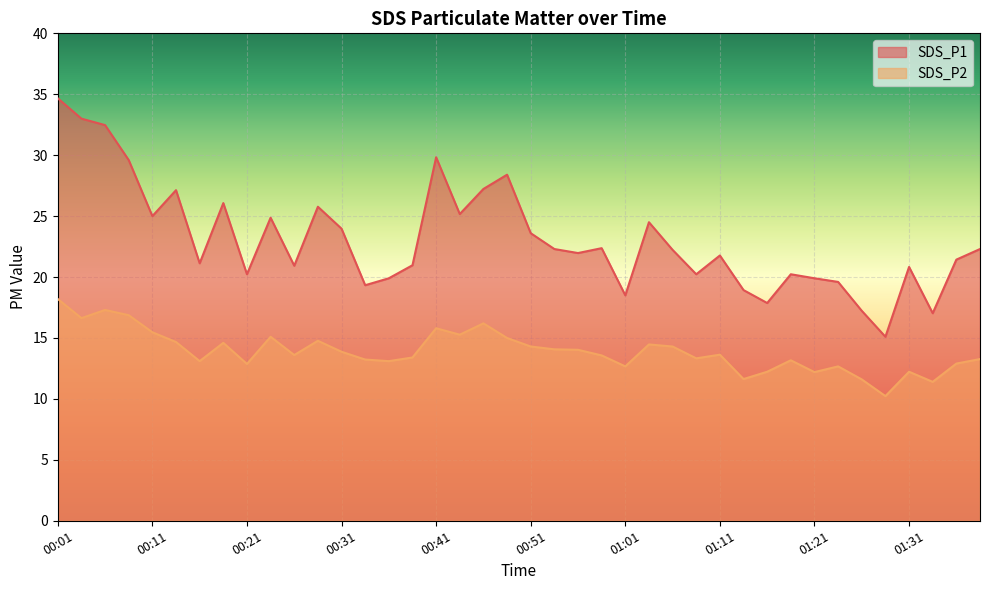

Where is the first local maximum for SDS_P2?

00:06